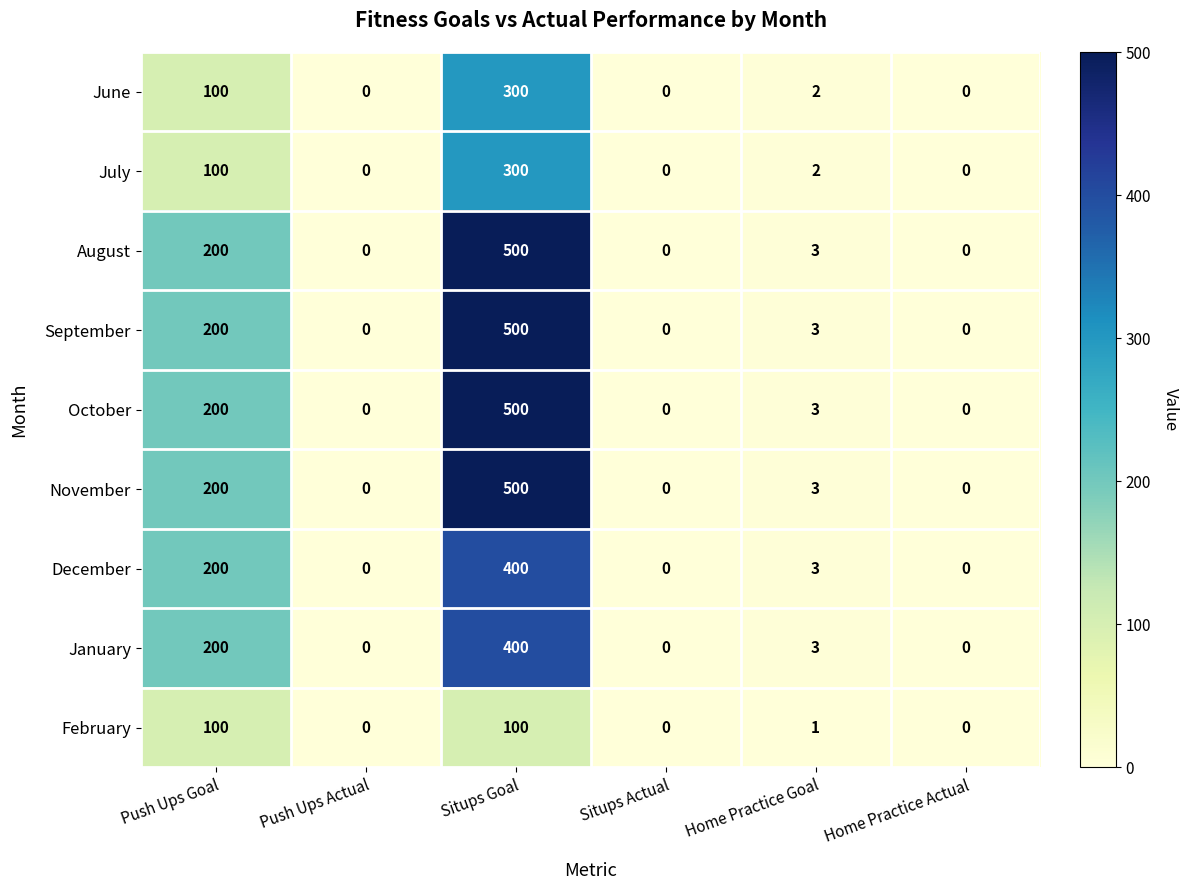

At which category is the sum across all series the highest?

Situps Goal